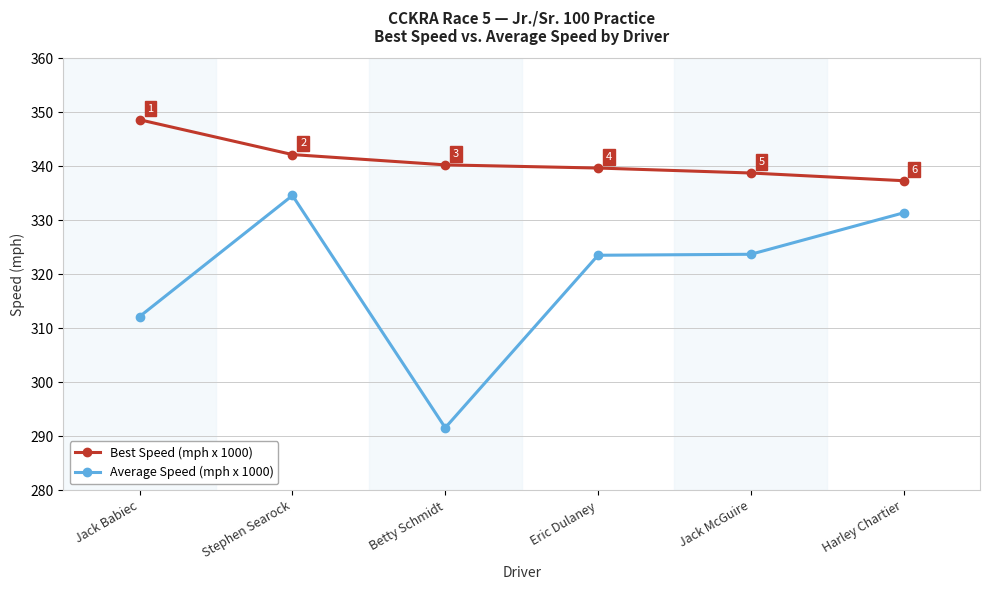

At which category does Average Speed (mph x 1000) reach its first local peak?

Stephen Searock